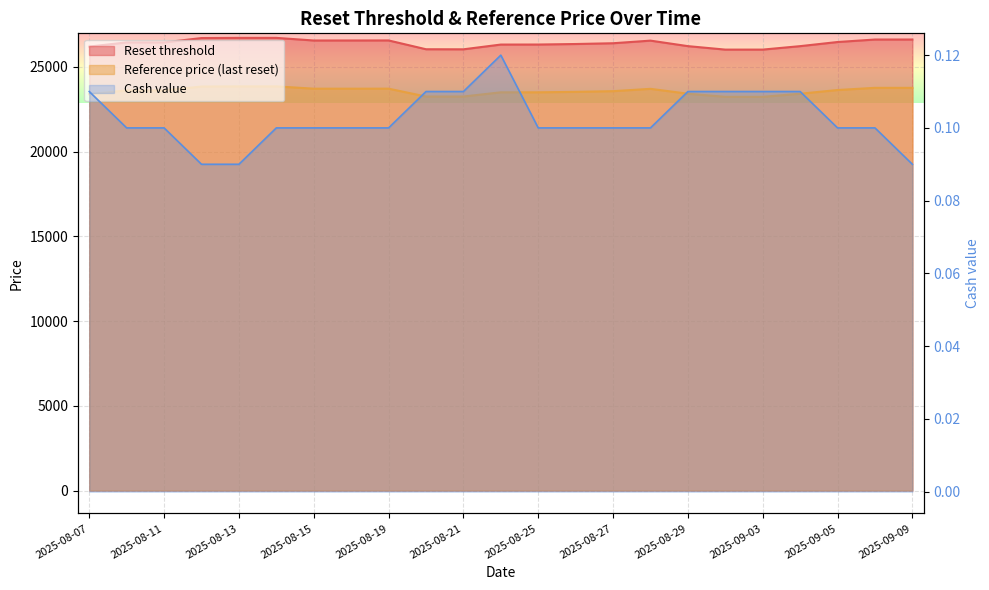

What is the label of the 20th point from the left?

2025-09-04